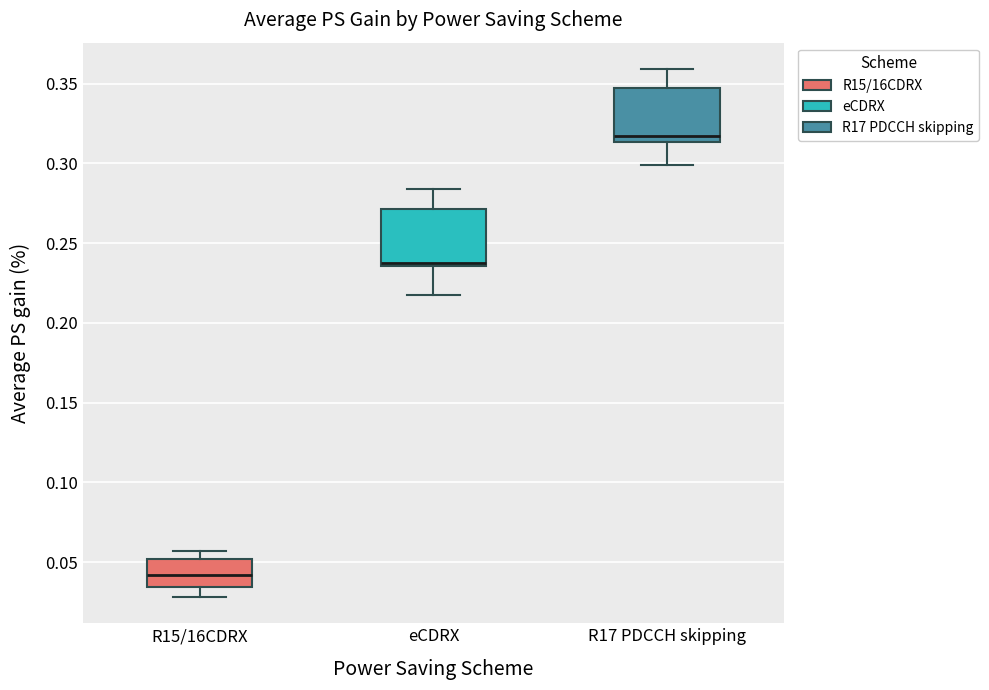

Where does the upper whisker of the box for R17 PDCCH skipping end on the y-axis? The values are not printed on the chart, so give them approximately, as read against the axis.

0.360